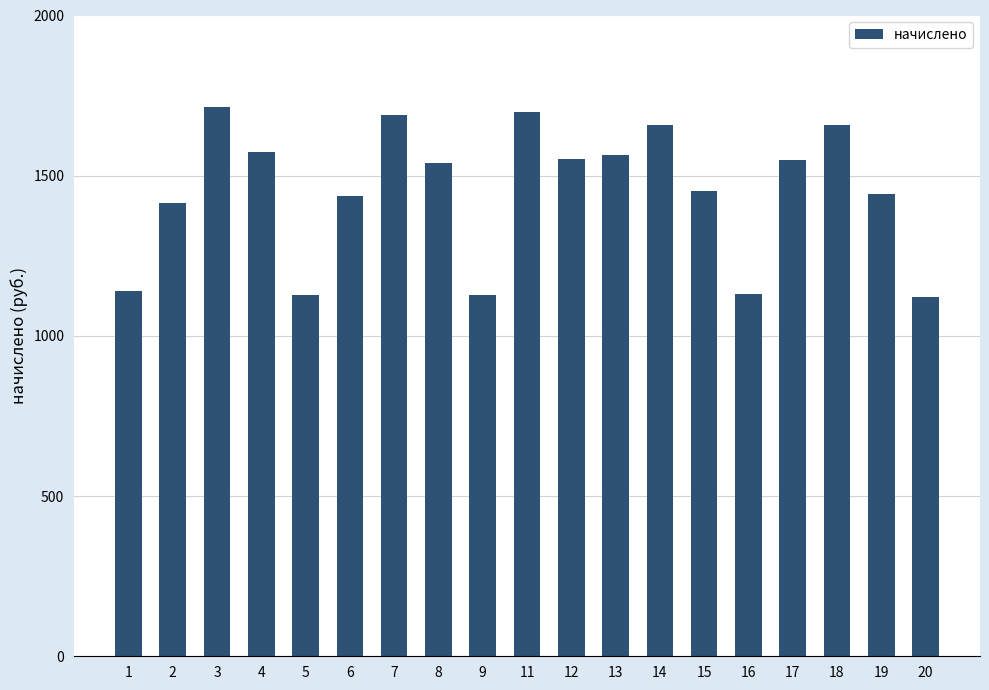

What is the minimum value shown in the chart?

1120.9